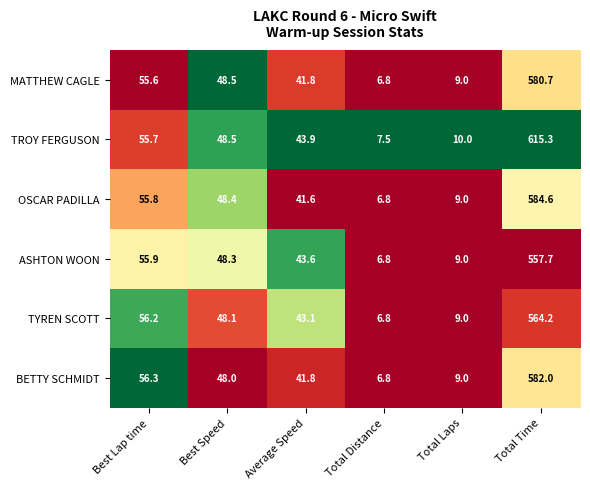

Where does the MATTHEW CAGLE series first go above 48?

Best Lap time